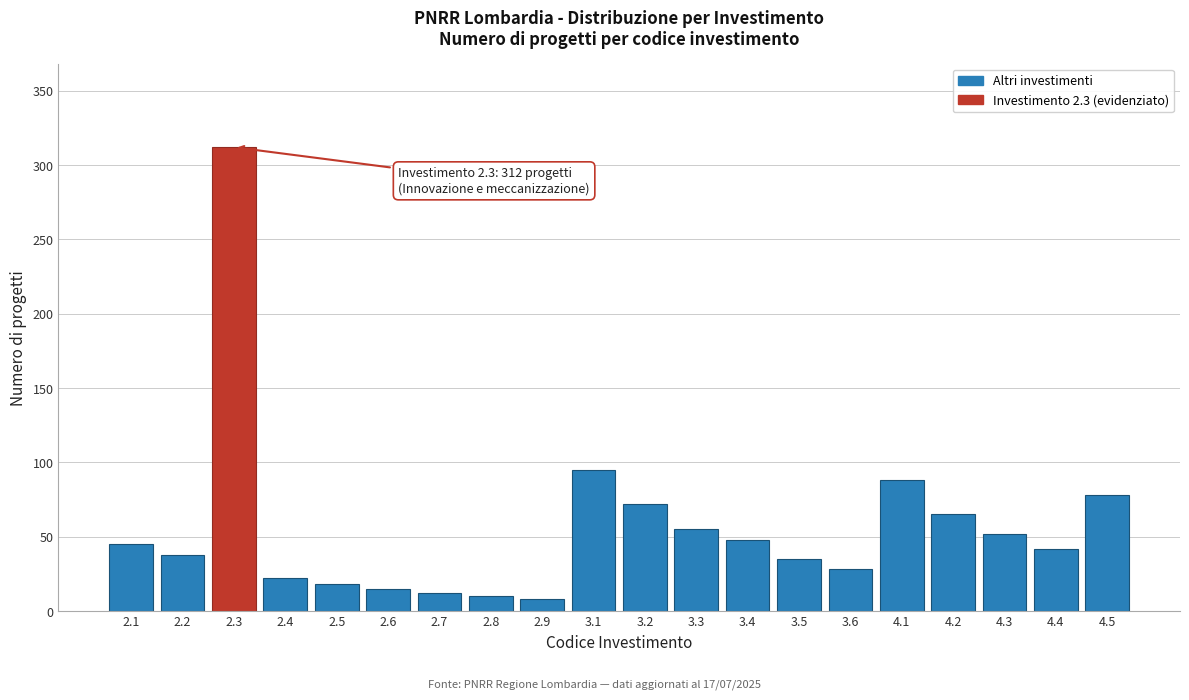

Reading left to right, extract all data points from this chart.

2.1=45	2.2=38	2.3=312	2.4=22	2.5=18	2.6=15	2.7=12	2.8=10	2.9=8	3.1=95	3.2=72	3.3=55	3.4=48	3.5=35	3.6=28	4.1=88	4.2=65	4.3=52	4.4=42	4.5=78